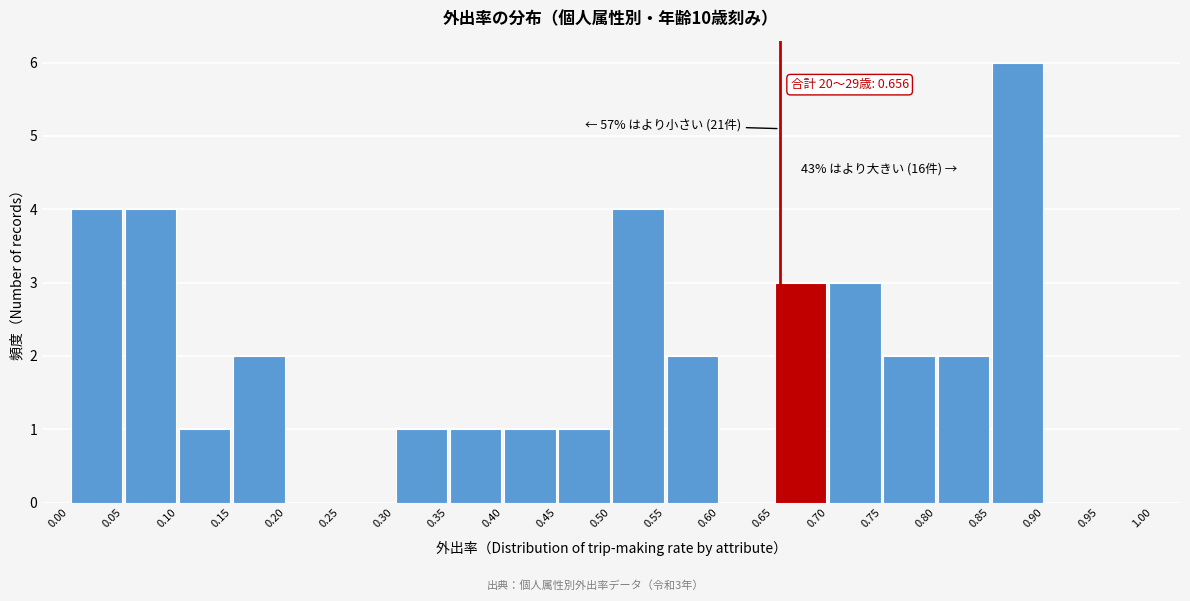

Over which range of the x-axis is the bar tallest?

0.85 to 0.90